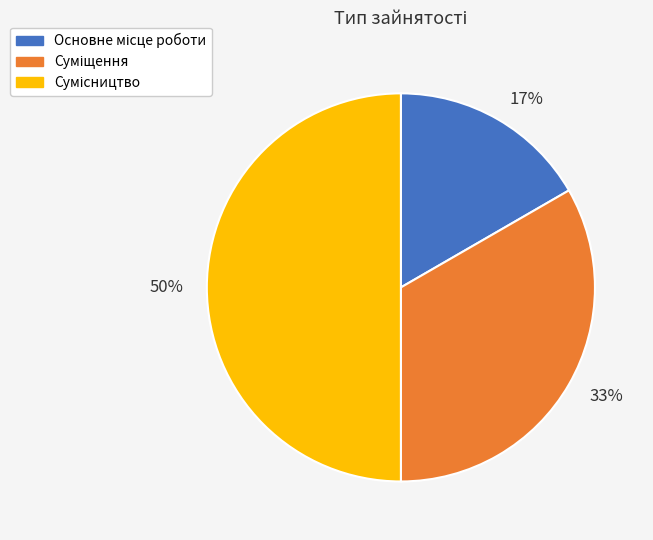

What is the smallest slice in the pie chart?

17%